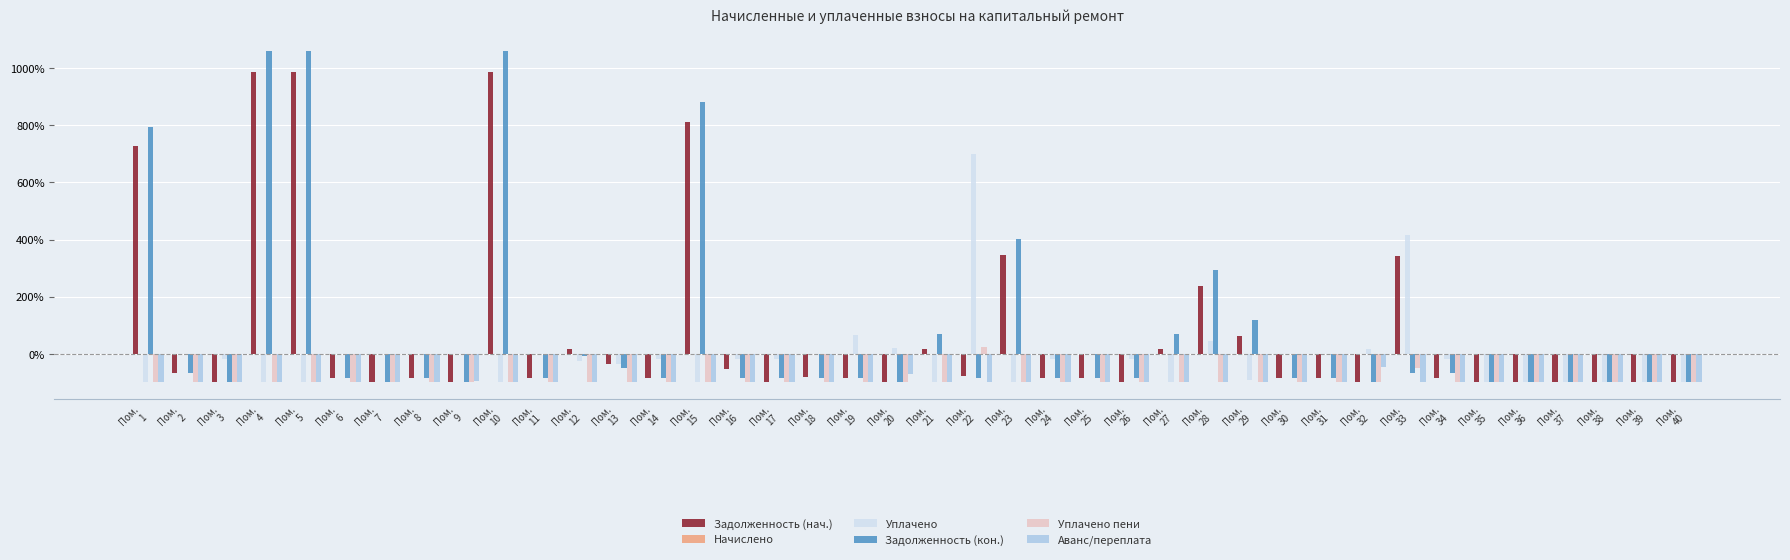

What is the maximum value shown in the chart?

1058.6